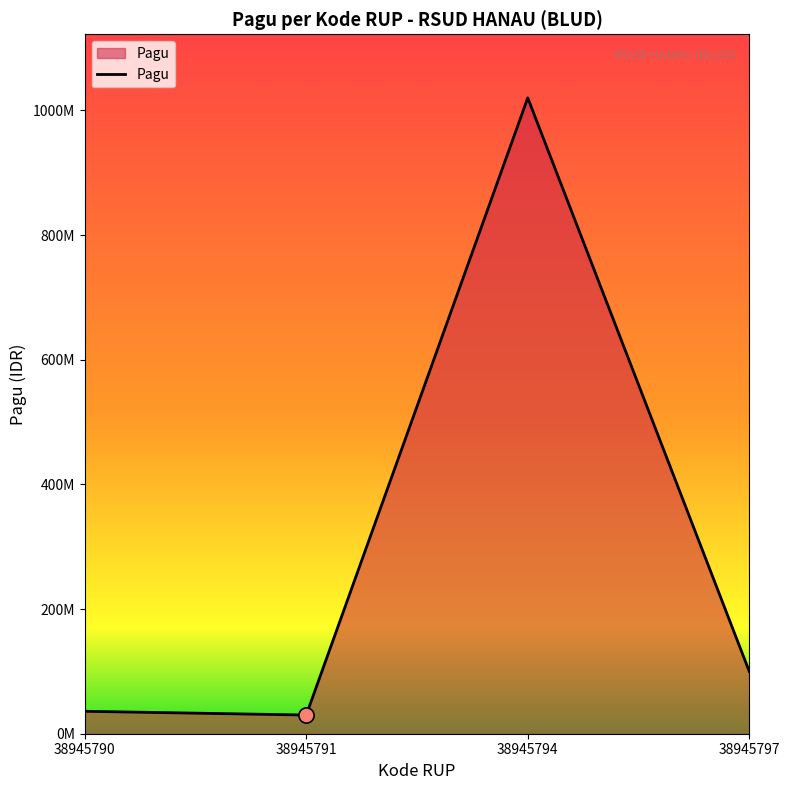

Between 38945794 and 38945791, which is larger?

38945794